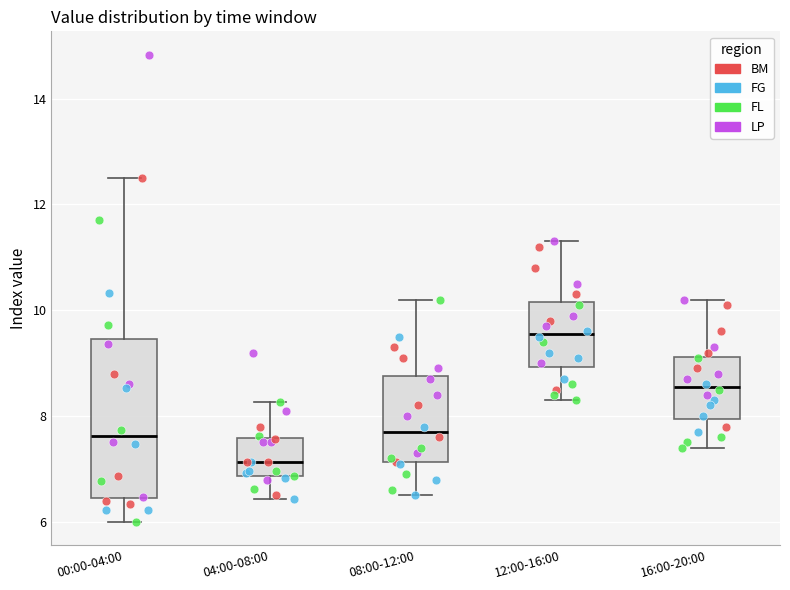

Reading left to right, transcribe this box plot: for each box, give where its median line is, the range the box spans, and where its two whiskers end, as read against the y-axis. The values are not printed on the chart, so give them approximately, as read against the axis.

00:00-04:00: median 7.6, box 6.4 to 9.4, whiskers 6.0 to 12.6
04:00-08:00: median 7.2, box 6.8 to 7.6, whiskers 6.4 to 8.2
08:00-12:00: median 7.8, box 7.2 to 8.8, whiskers 6.6 to 10.2
12:00-16:00: median 9.6, box 9.0 to 10.2, whiskers 8.4 to 11.4
16:00-20:00: median 8.6, box 8.0 to 9.2, whiskers 7.4 to 10.2